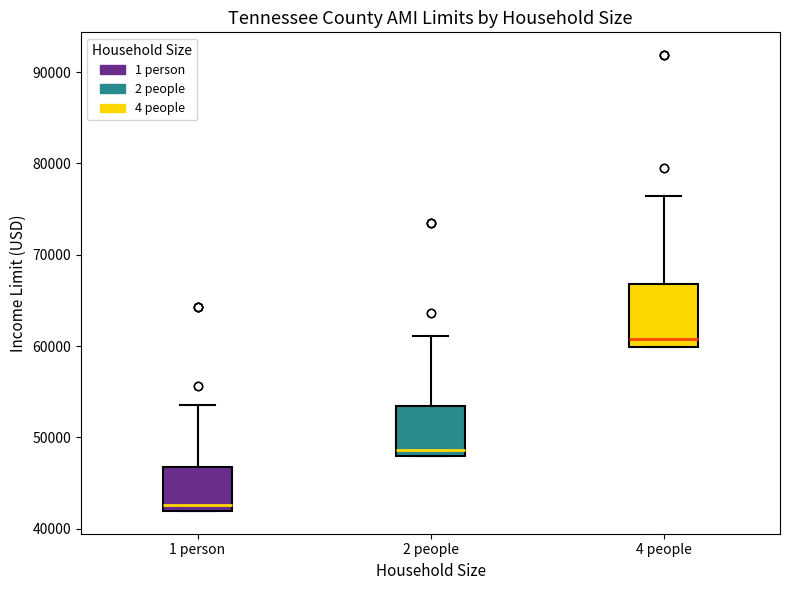

Where does the upper whisker of the box for 2 people end on the y-axis? The values are not printed on the chart, so give them approximately, as read against the axis.

61000